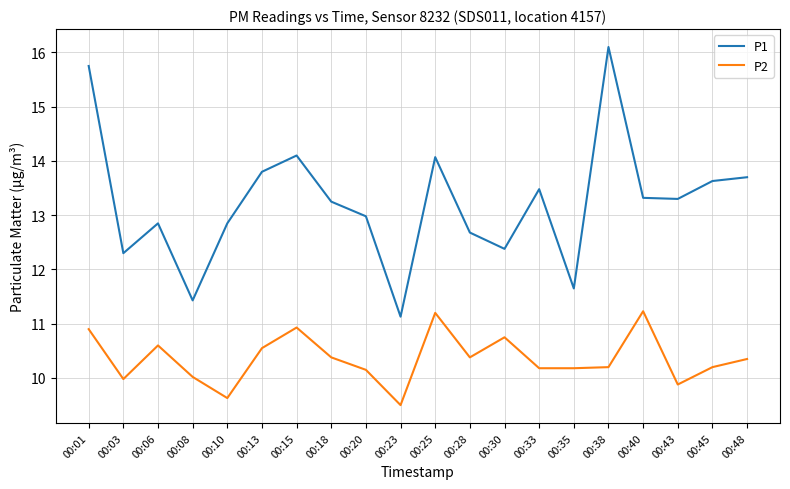

The P2 series shows 5.0 at 00:13. True or false?

False